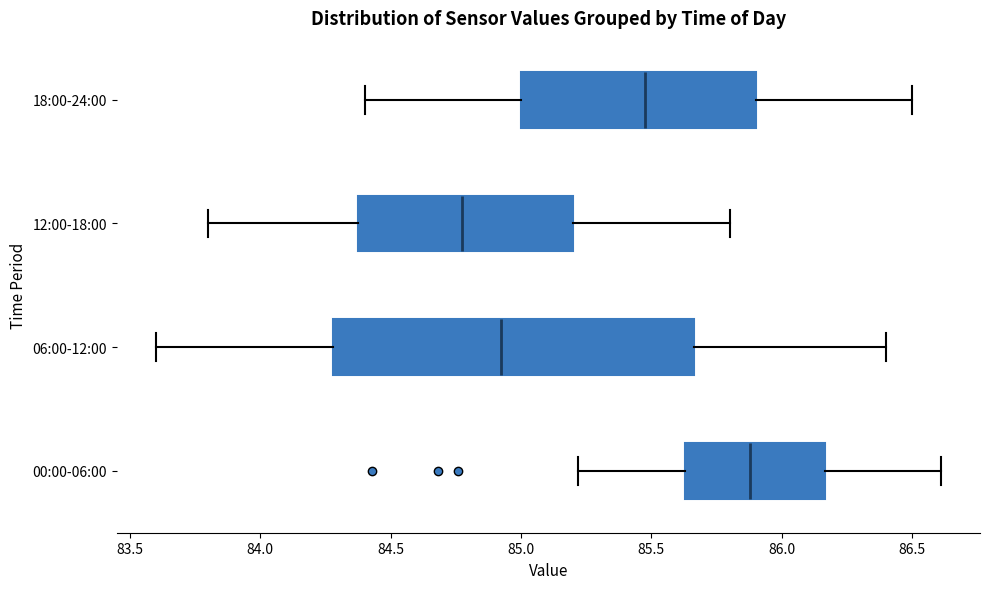

Which box is the widest, from its left edge to its right edge?

06:00-12:00